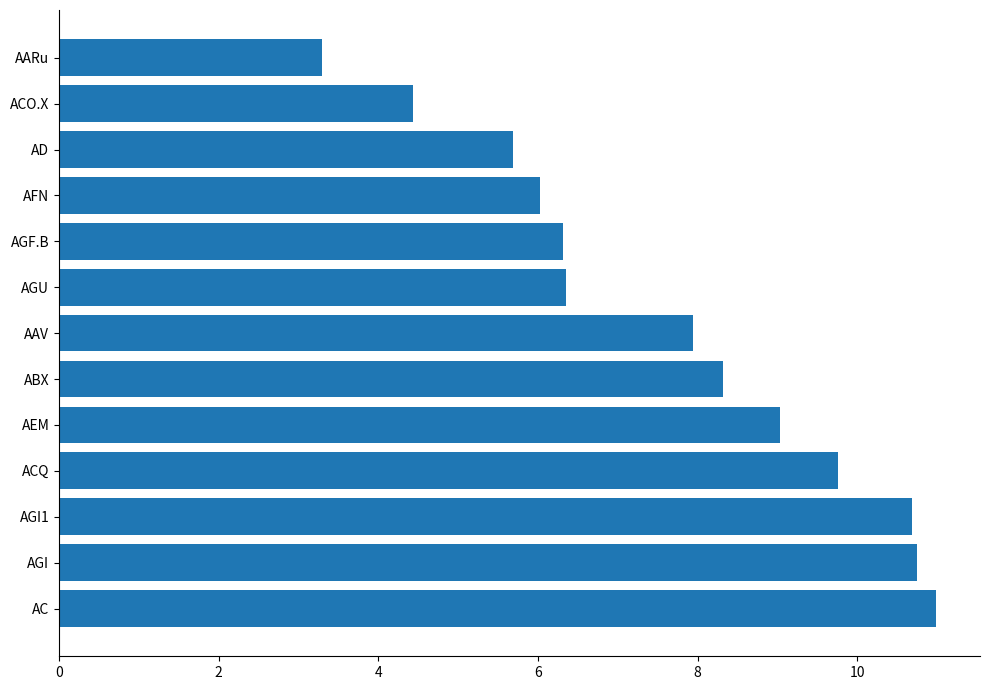

Does the chart contain any negative values?

No